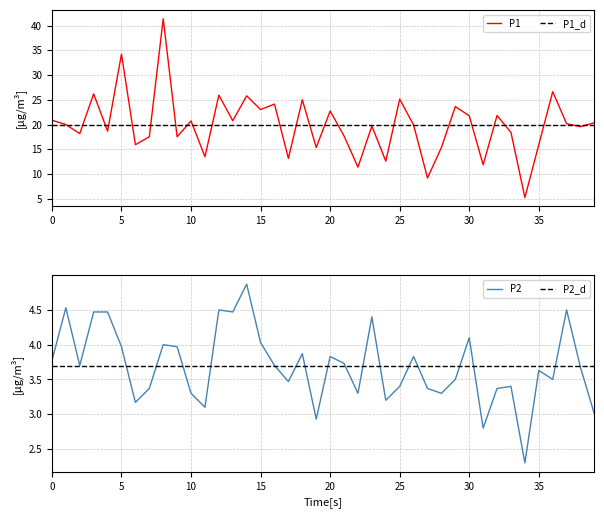

What is the spread (max minus min) of values at 15?

15.9